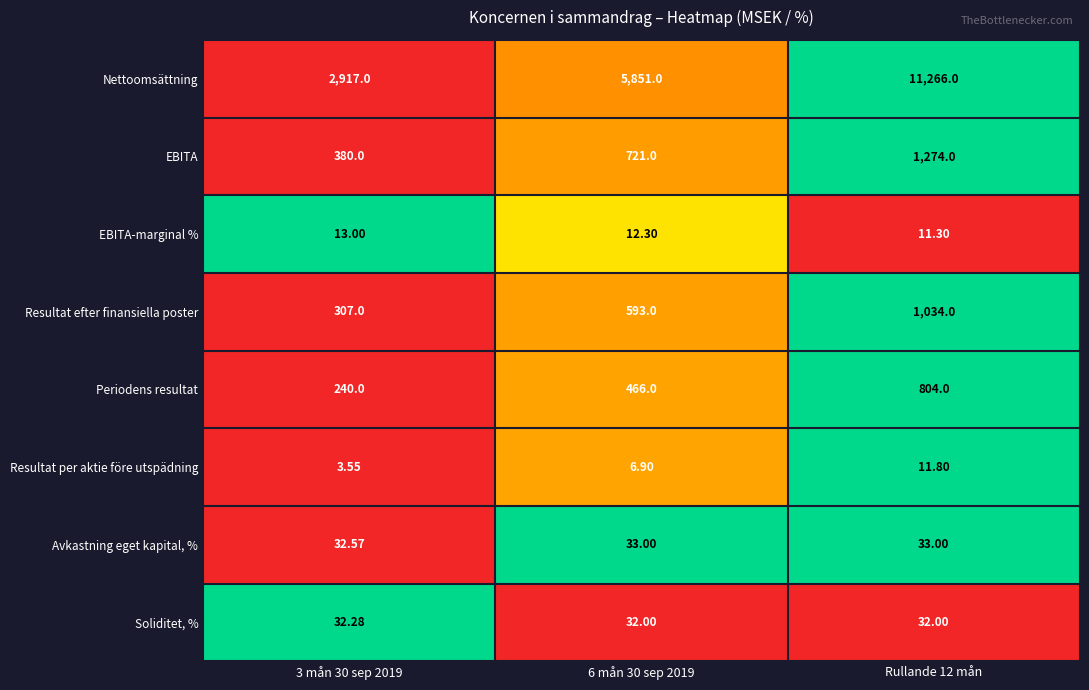

Rank the series by their maximum value, from highest to lowest.

Nettoomsättning, EBITA, Resultat efter finansiella poster, Periodens resultat, Avkastning eget kapital, %, Soliditet, %, EBITA-marginal %, Resultat per aktie före utspädning